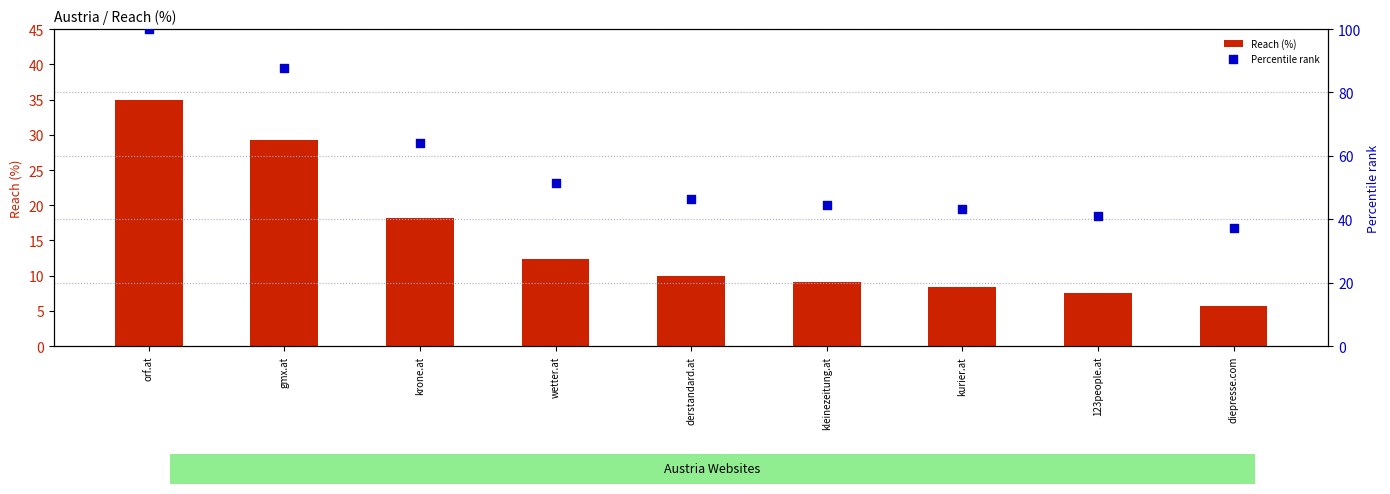

Which series reaches the maximum Y coordinate?

Percentile rank